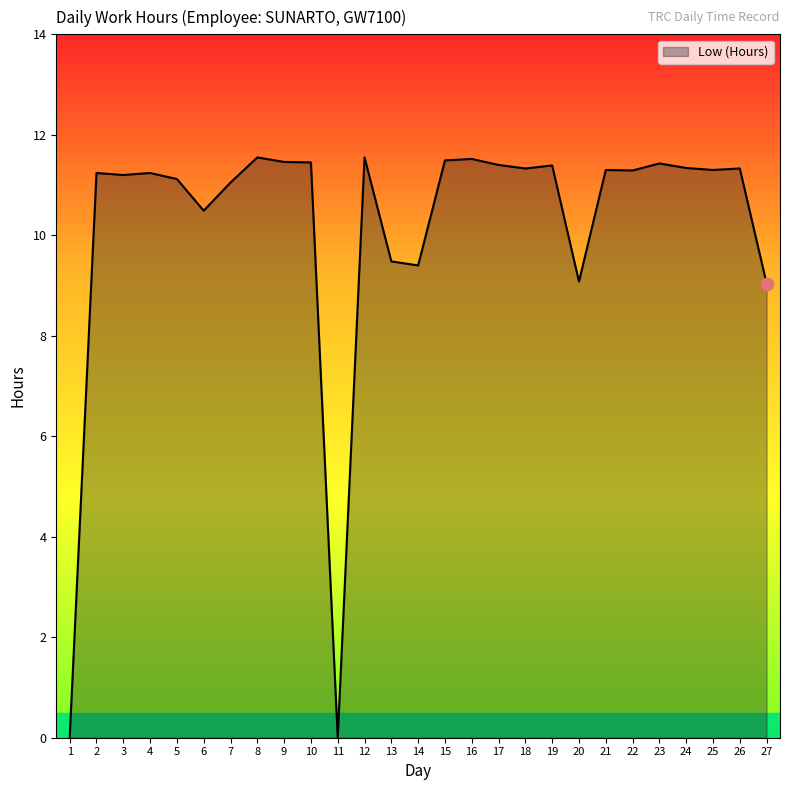

Approximately how many times larger is the value at 7 compared to 6?

1.1